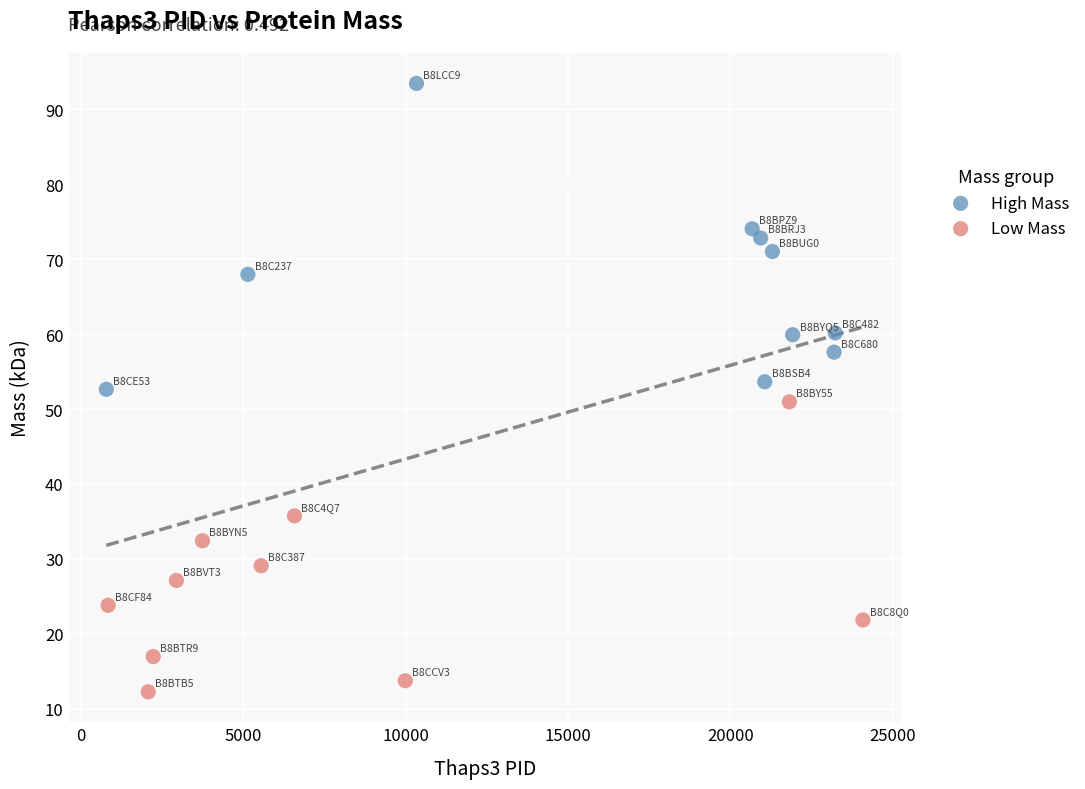

Which series reaches the minimum Y coordinate?

Low Mass